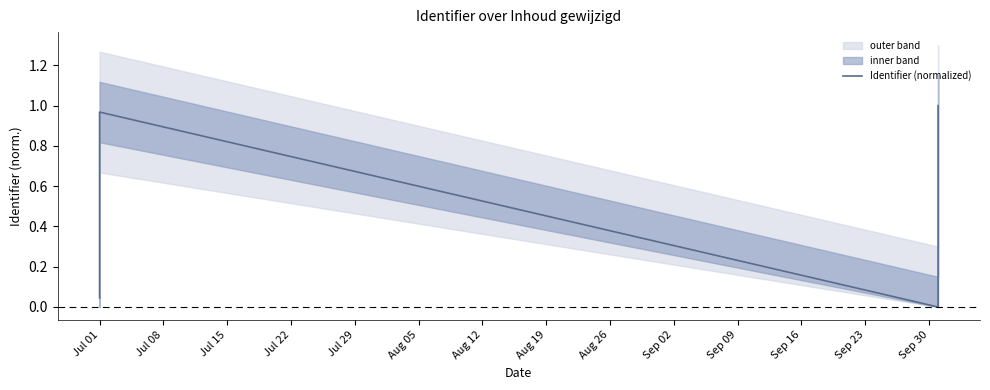

True or false: the data has more than 1 interior local peaks.

False